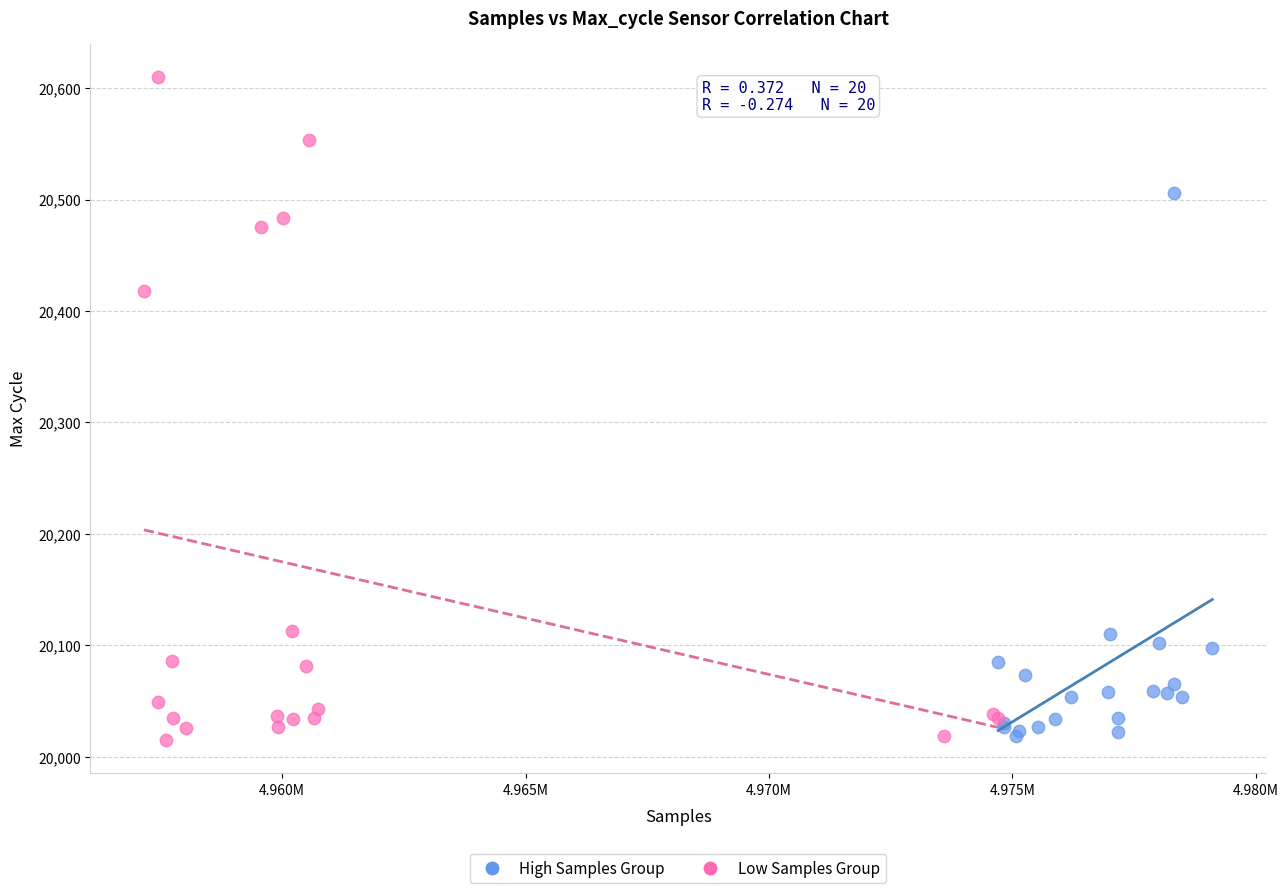

Which series has the largest Y range (max minus min)?

Low Samples Group